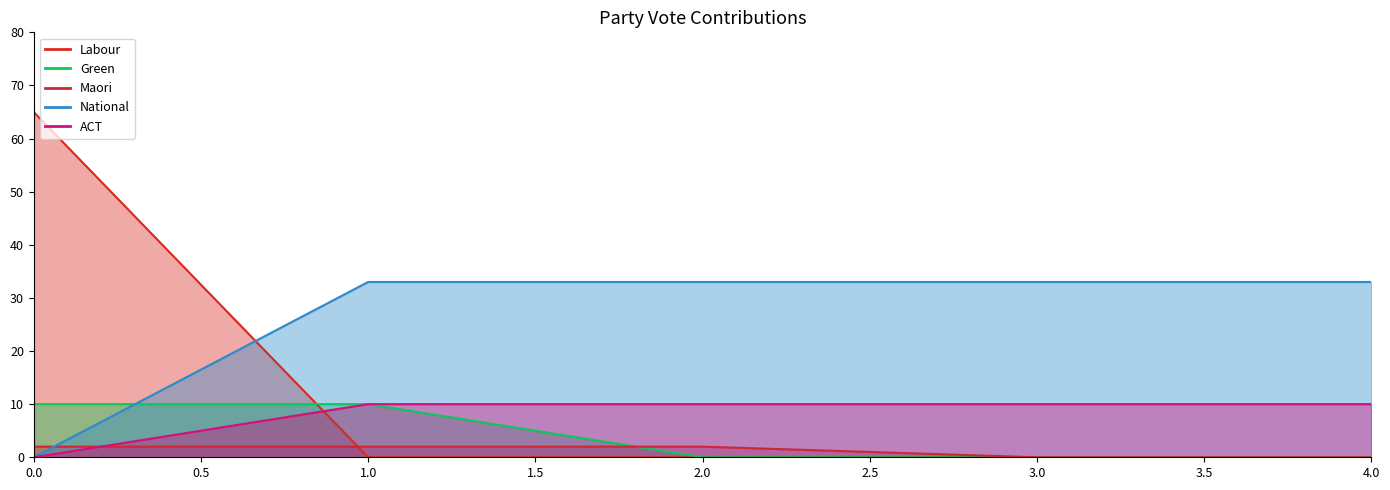

Rank the series by their maximum value, from lowest to highest.

Maori, Green, ACT, National, Labour